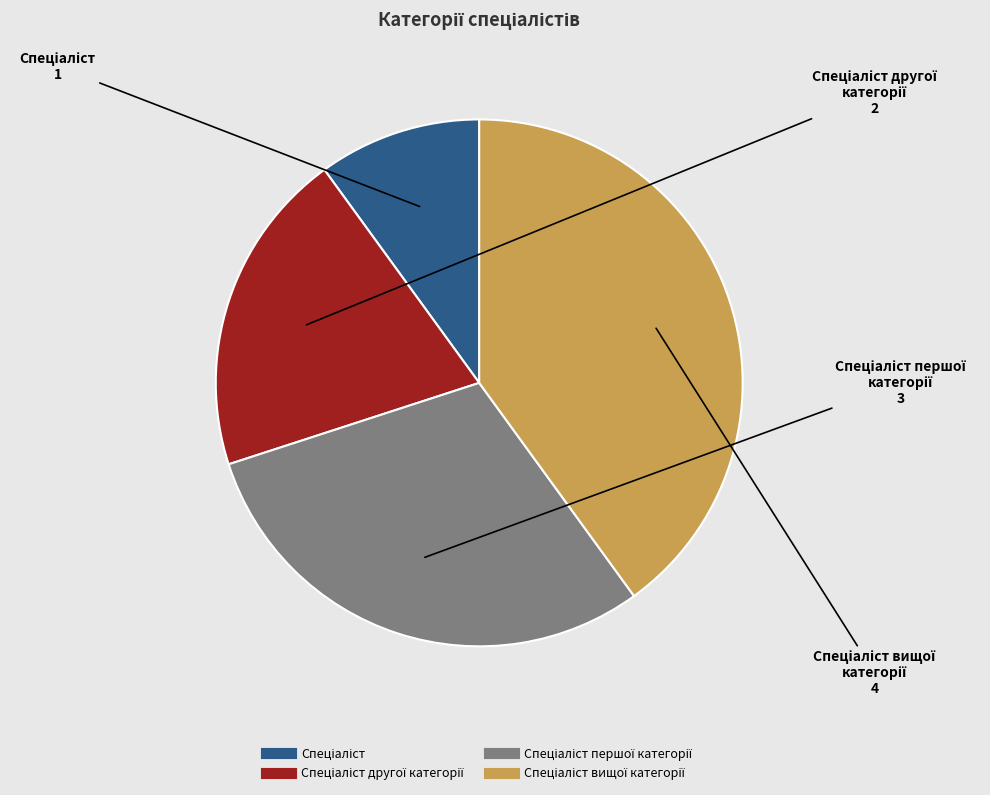

Is there any slice that represents more than half of the pie?

No